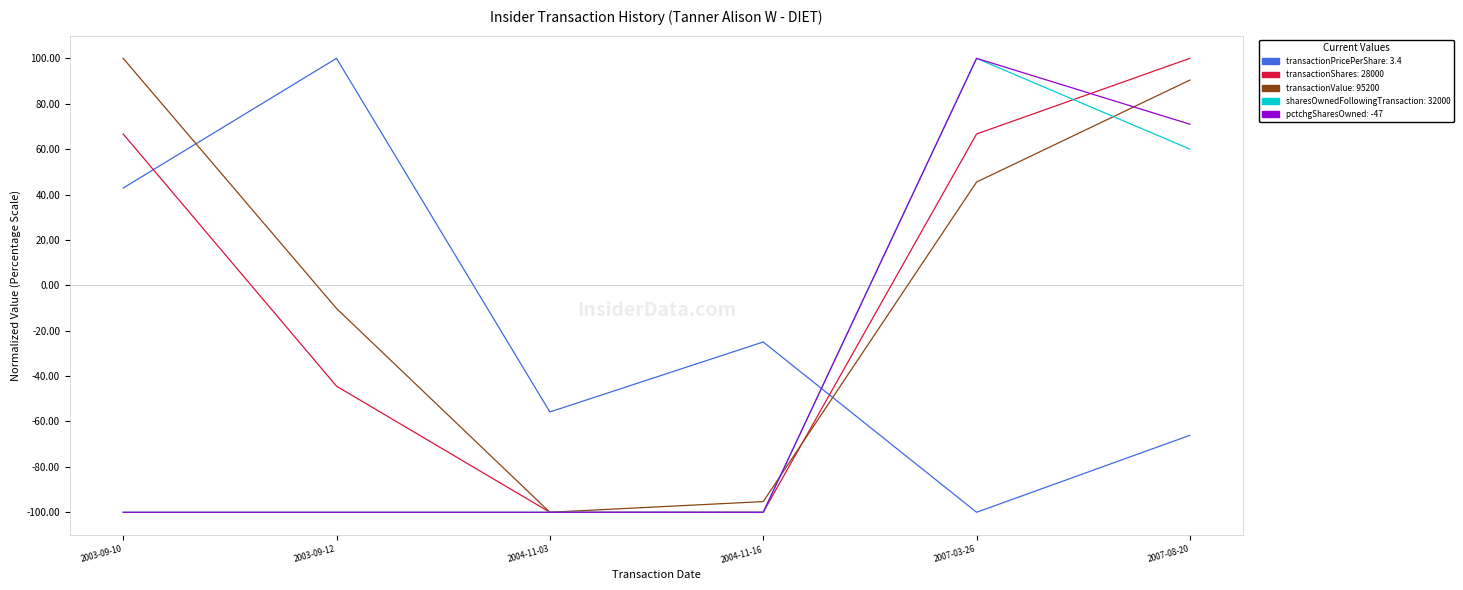

What is the difference between the highest and lowest values at 2007-03-26?

200.0